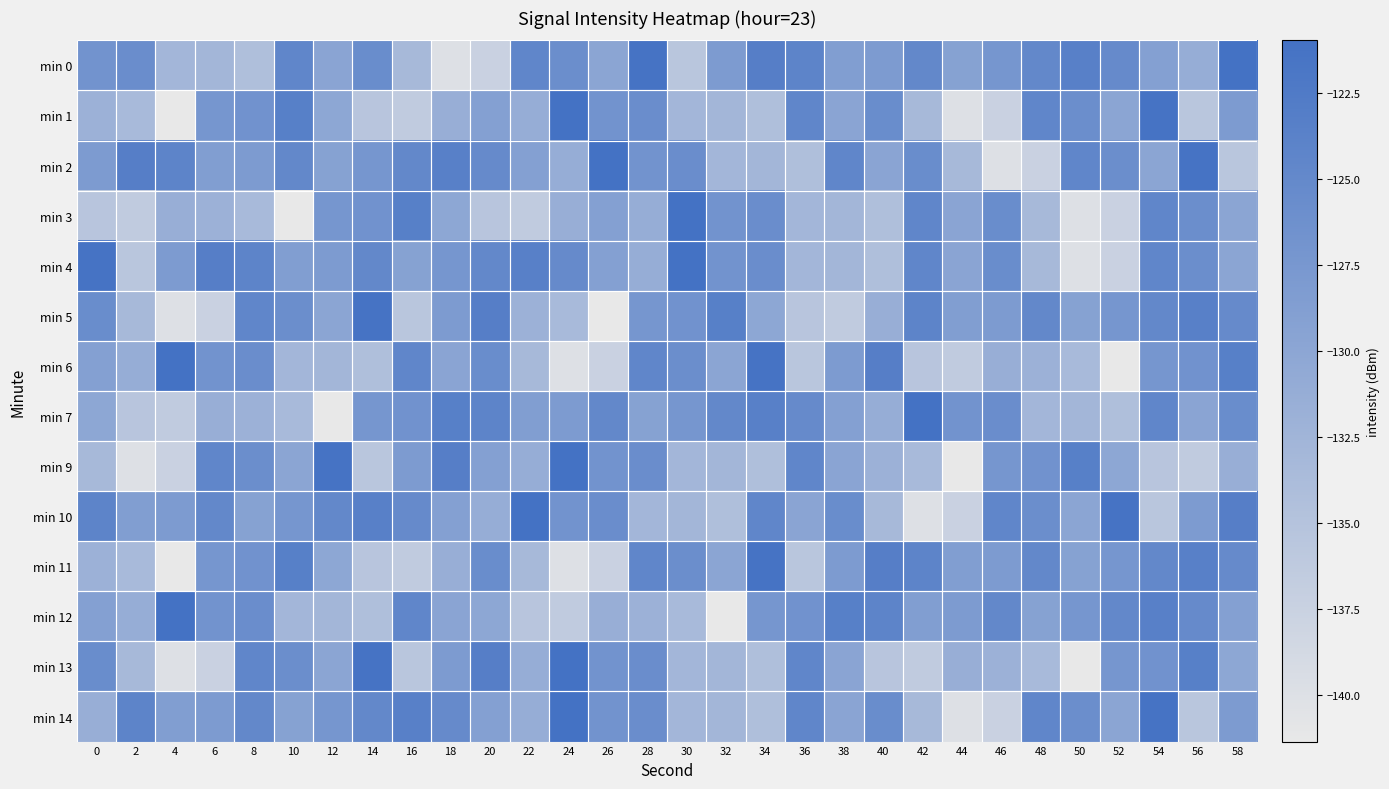

What is the smallest value displayed?

-141.4